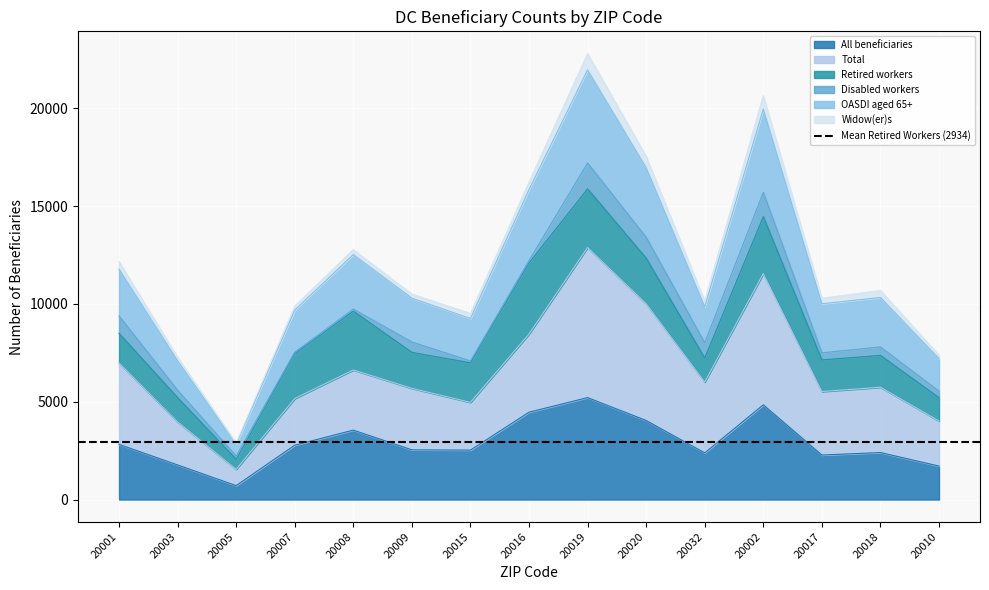

What is the sum of all All beneficiaries values?

44011